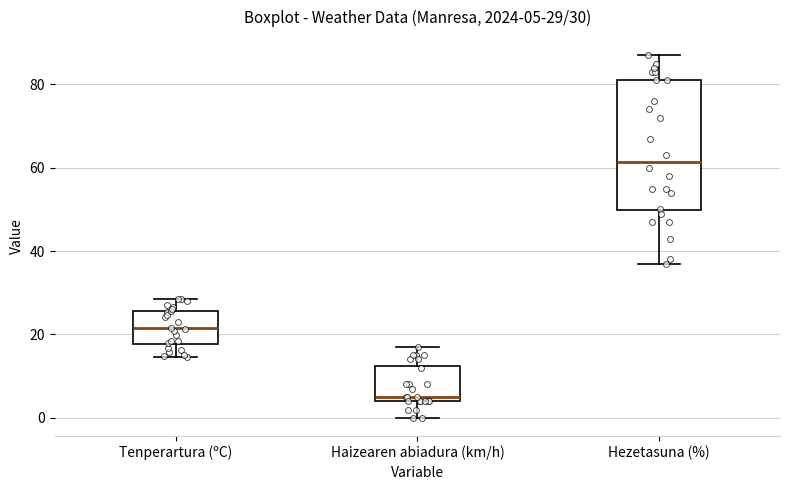

Which box is the tallest, from its lower edge to its upper edge?

Hezetasuna (%)